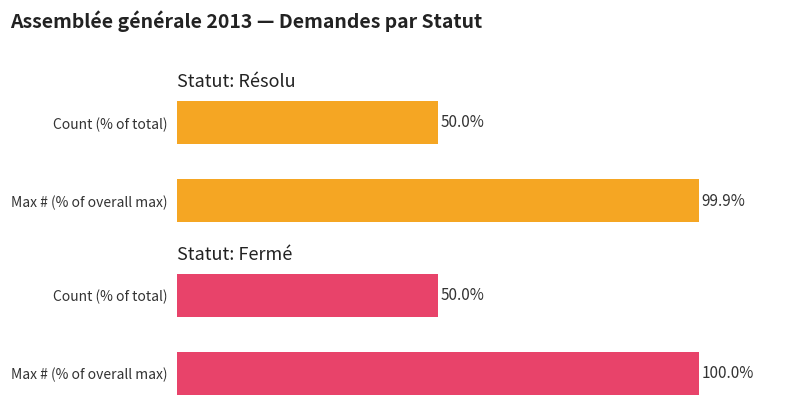

What are all the series names shown in the legend?

Résolu, Fermé